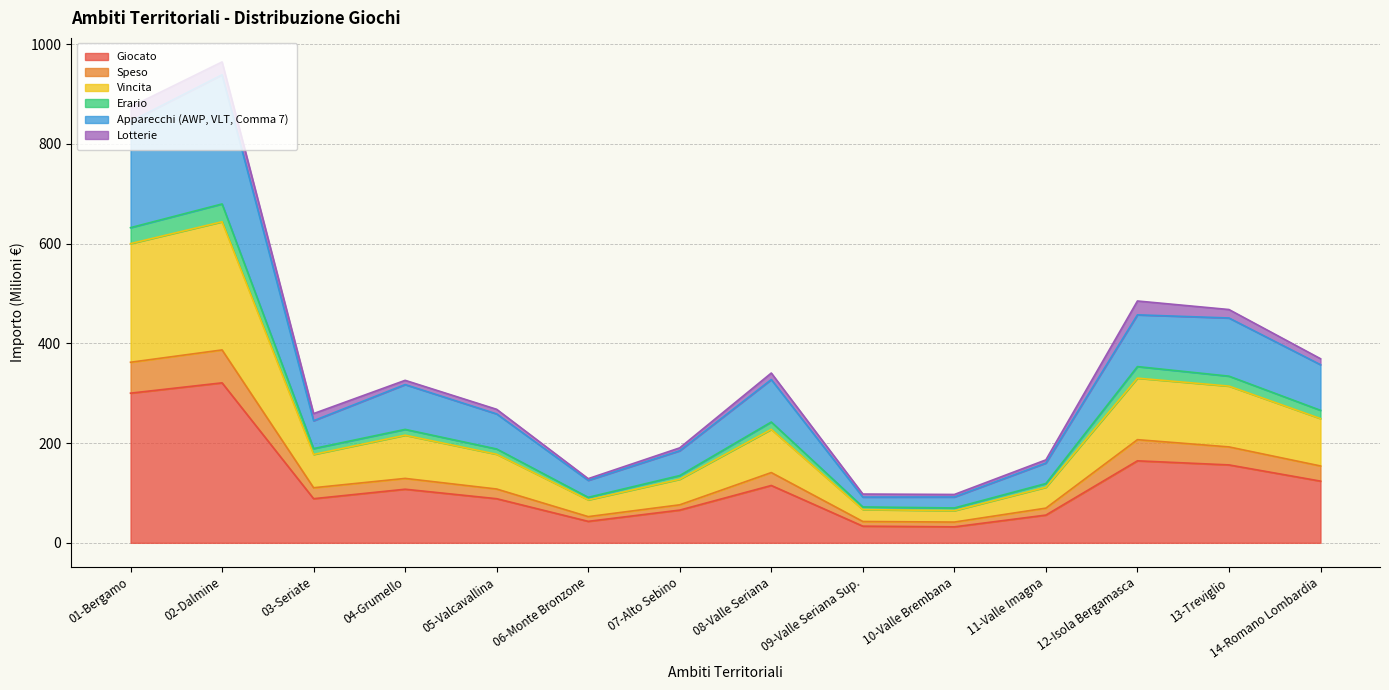

What is the label of the 4th point from the right?

11-Valle Imagna